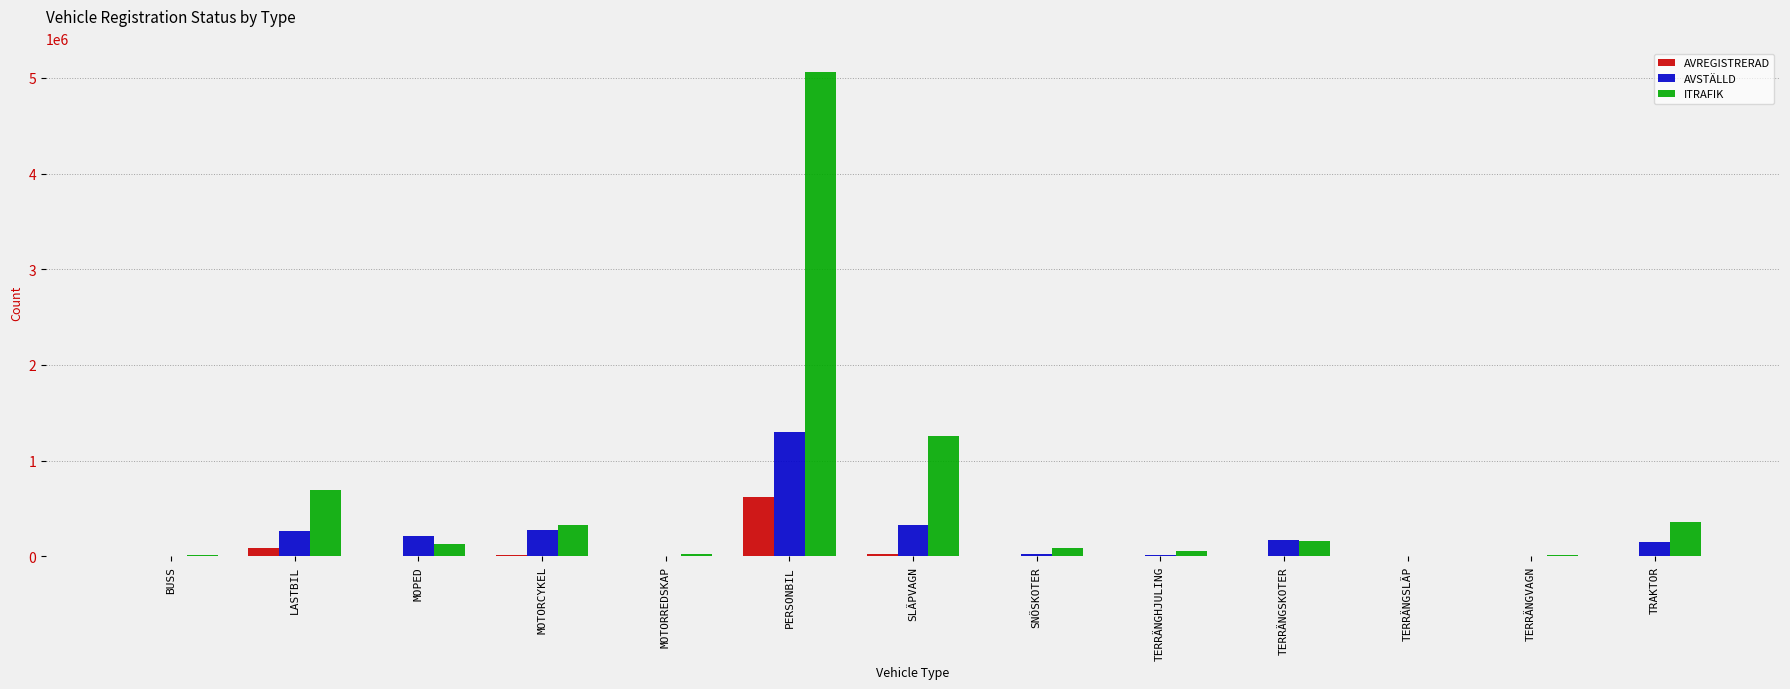

The ITRAFIK series shows 5056877 at PERSONBIL. True or false?

True